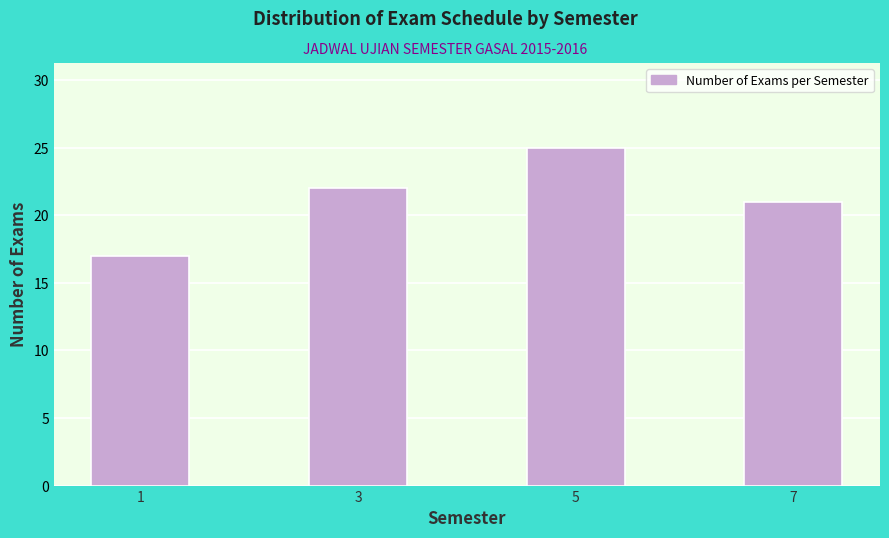

Reading left to right, what are all the values shown in this chart?

1=17	3=22	5=25	7=21